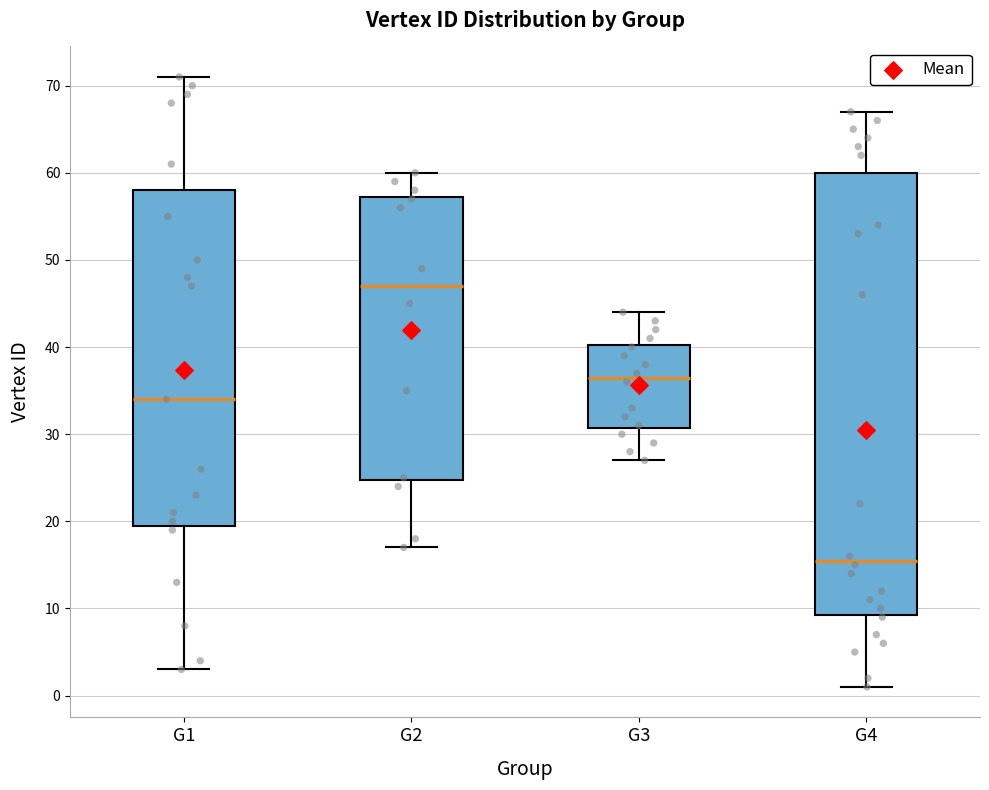

Reading left to right, read every box against the y-axis: the position of its median line, the range the box covers, and the ends of its whiskers. The values are not printed on the chart, so give them approximately, as read against the axis.

G1: median 34, box 20 to 58, whiskers 3 to 71
G2: median 47, box 25 to 57, whiskers 17 to 60
G3: median 37, box 31 to 40, whiskers 27 to 44
G4: median 16, box 9 to 60, whiskers 1 to 67